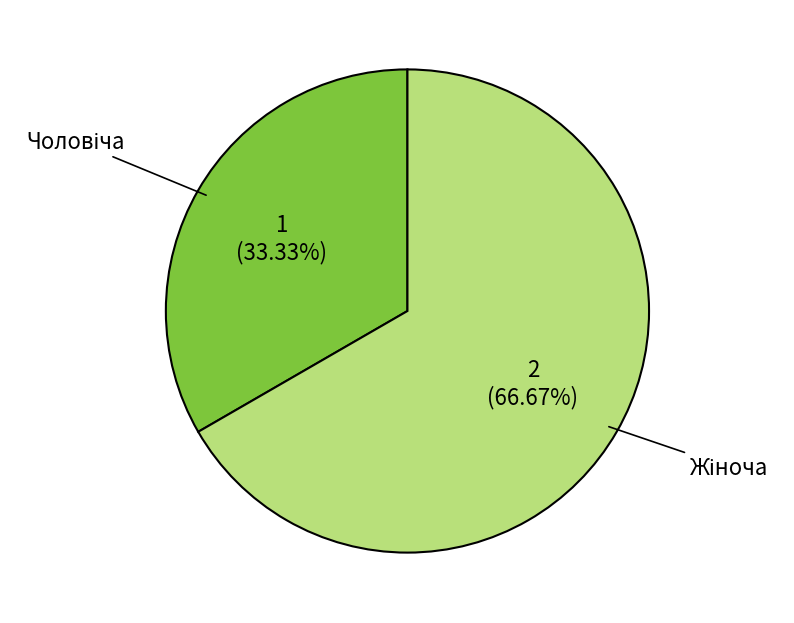

Count the number of slices in the pie.

2